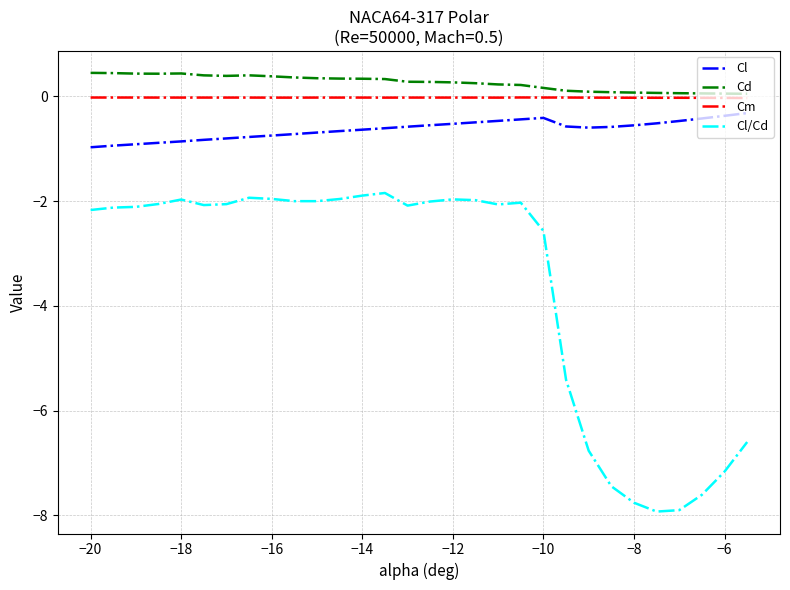

True or false: Cl/Cd and Cd intersect in this chart.

False